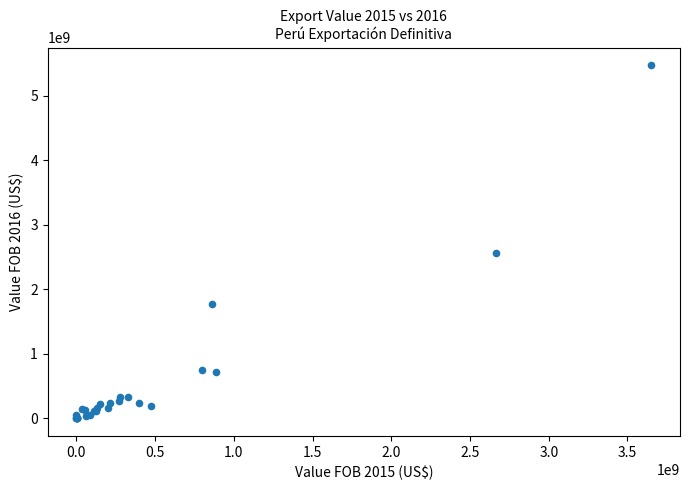

What Y value in the scatter plot is closest to 2736645586?

2556816754.3